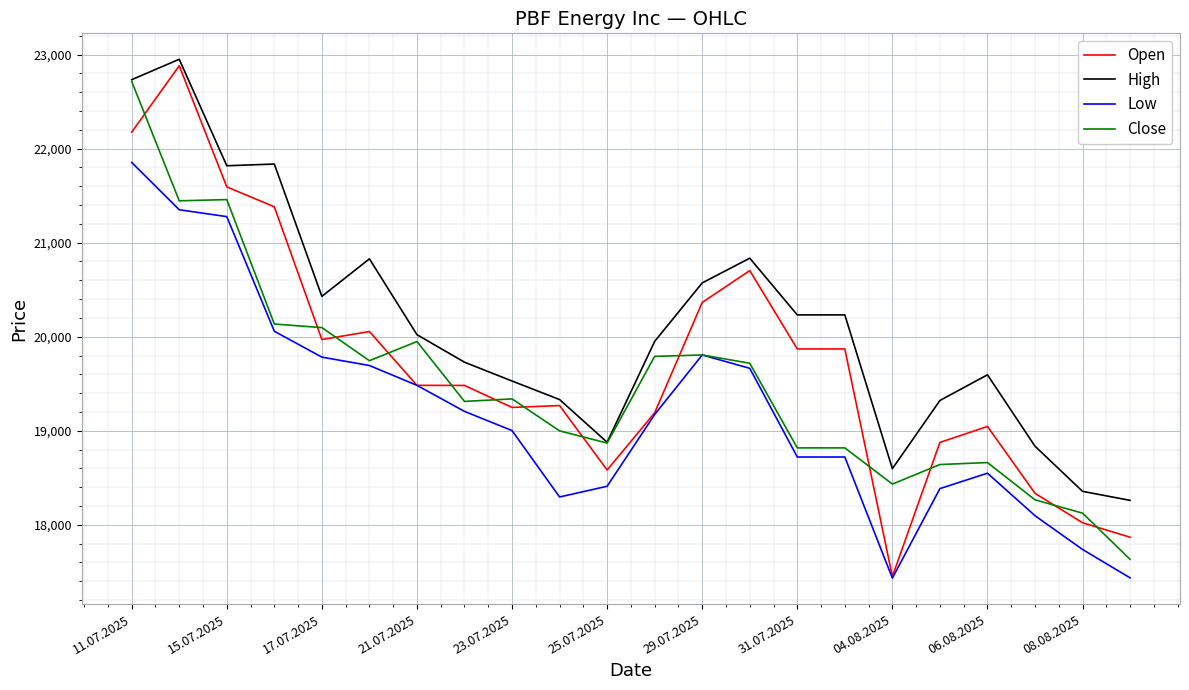

True or false: Low and High intersect in this chart.

False